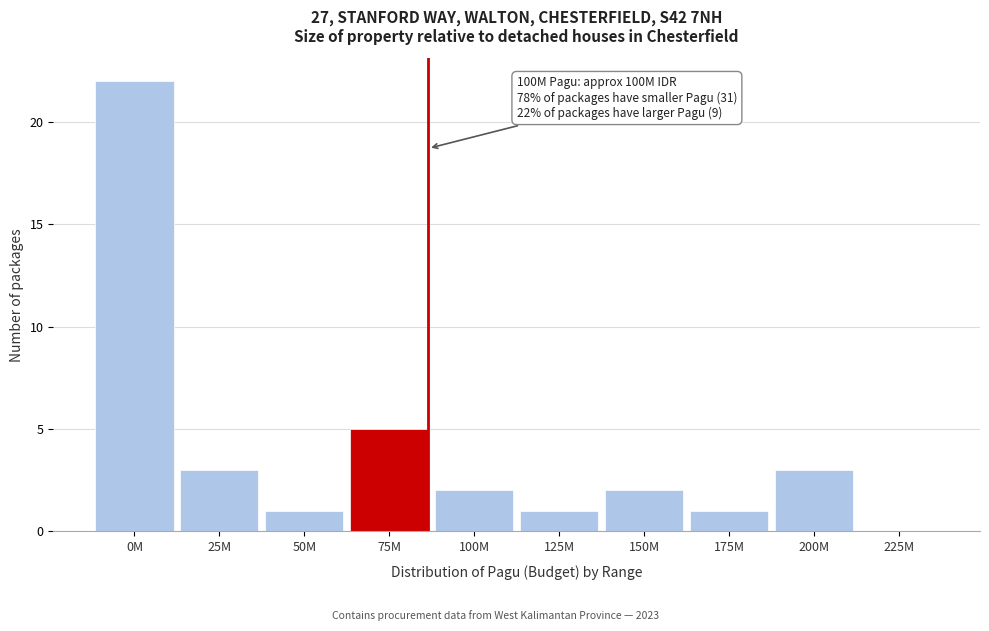

Reading left to right, list all the values displayed in this chart.

0M=22	25M=3	50M=1	75M=5	100M=2	125M=1	150M=2	175M=1	200M=3	225M=0